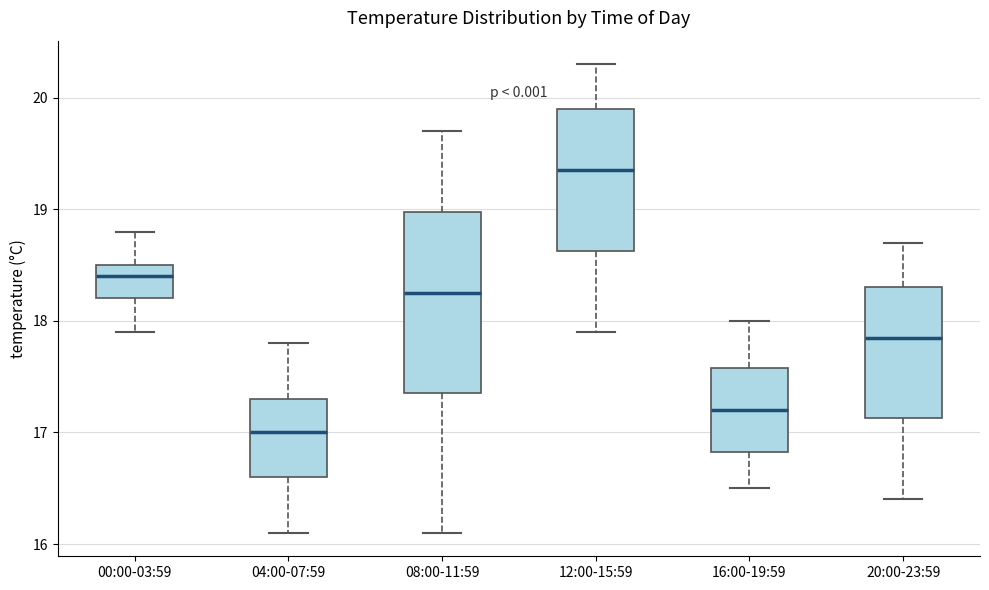

Which box has the highest median line?

12:00-15:59